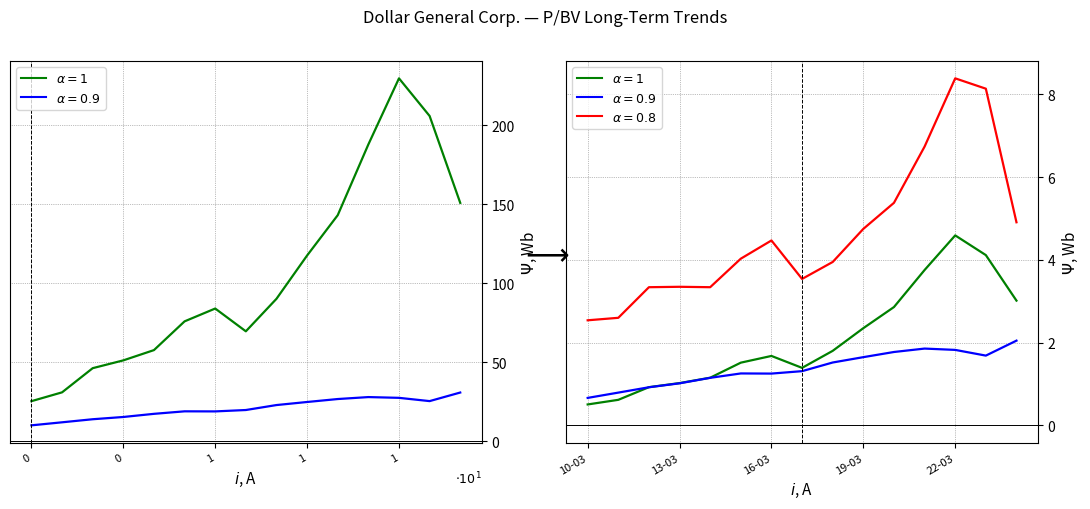

What is the value of the P/BV point at the 14th from the left?

8.1